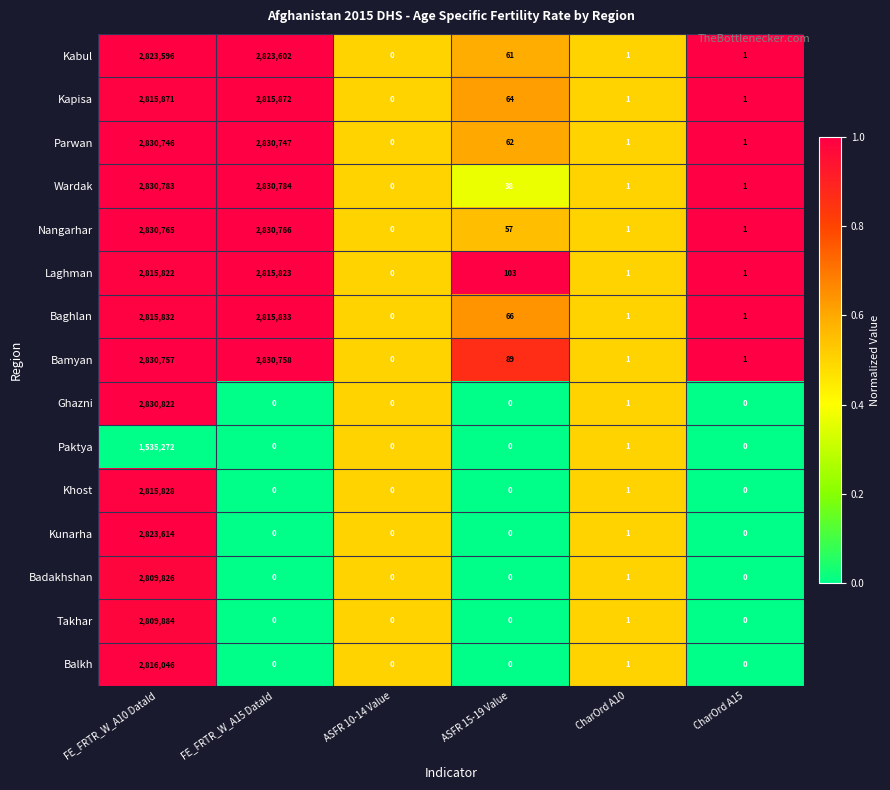

Which series has the largest total across all categories?

Wardak